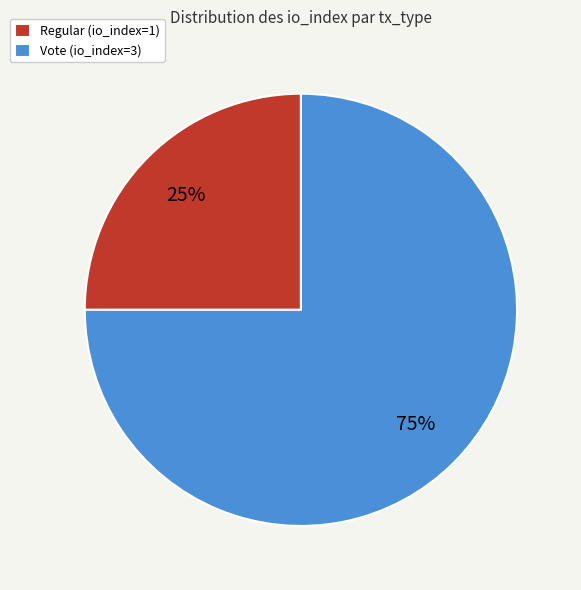

What percentage is the Vote (io_index=3) slice, to the nearest percent?

75%